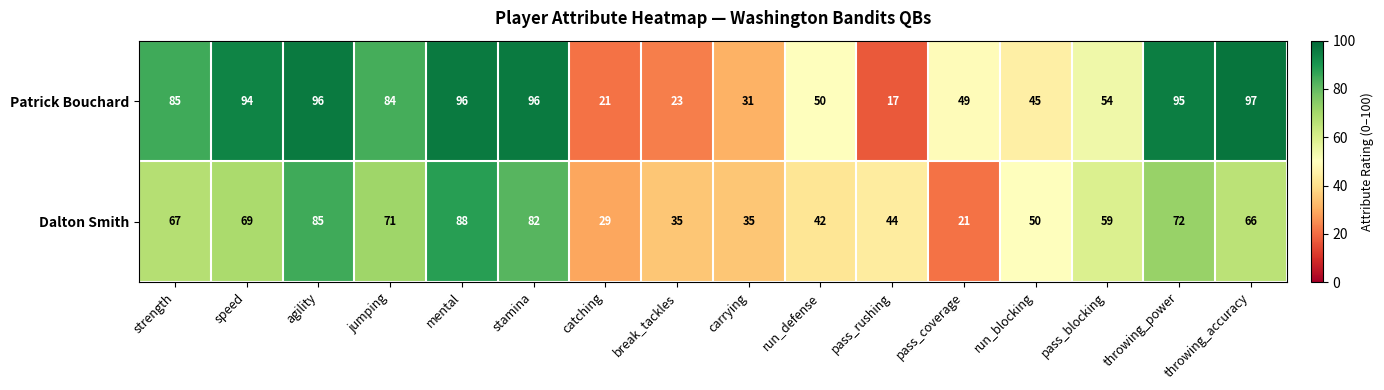

Which series changed the most between jumping and catching?

Patrick Bouchard